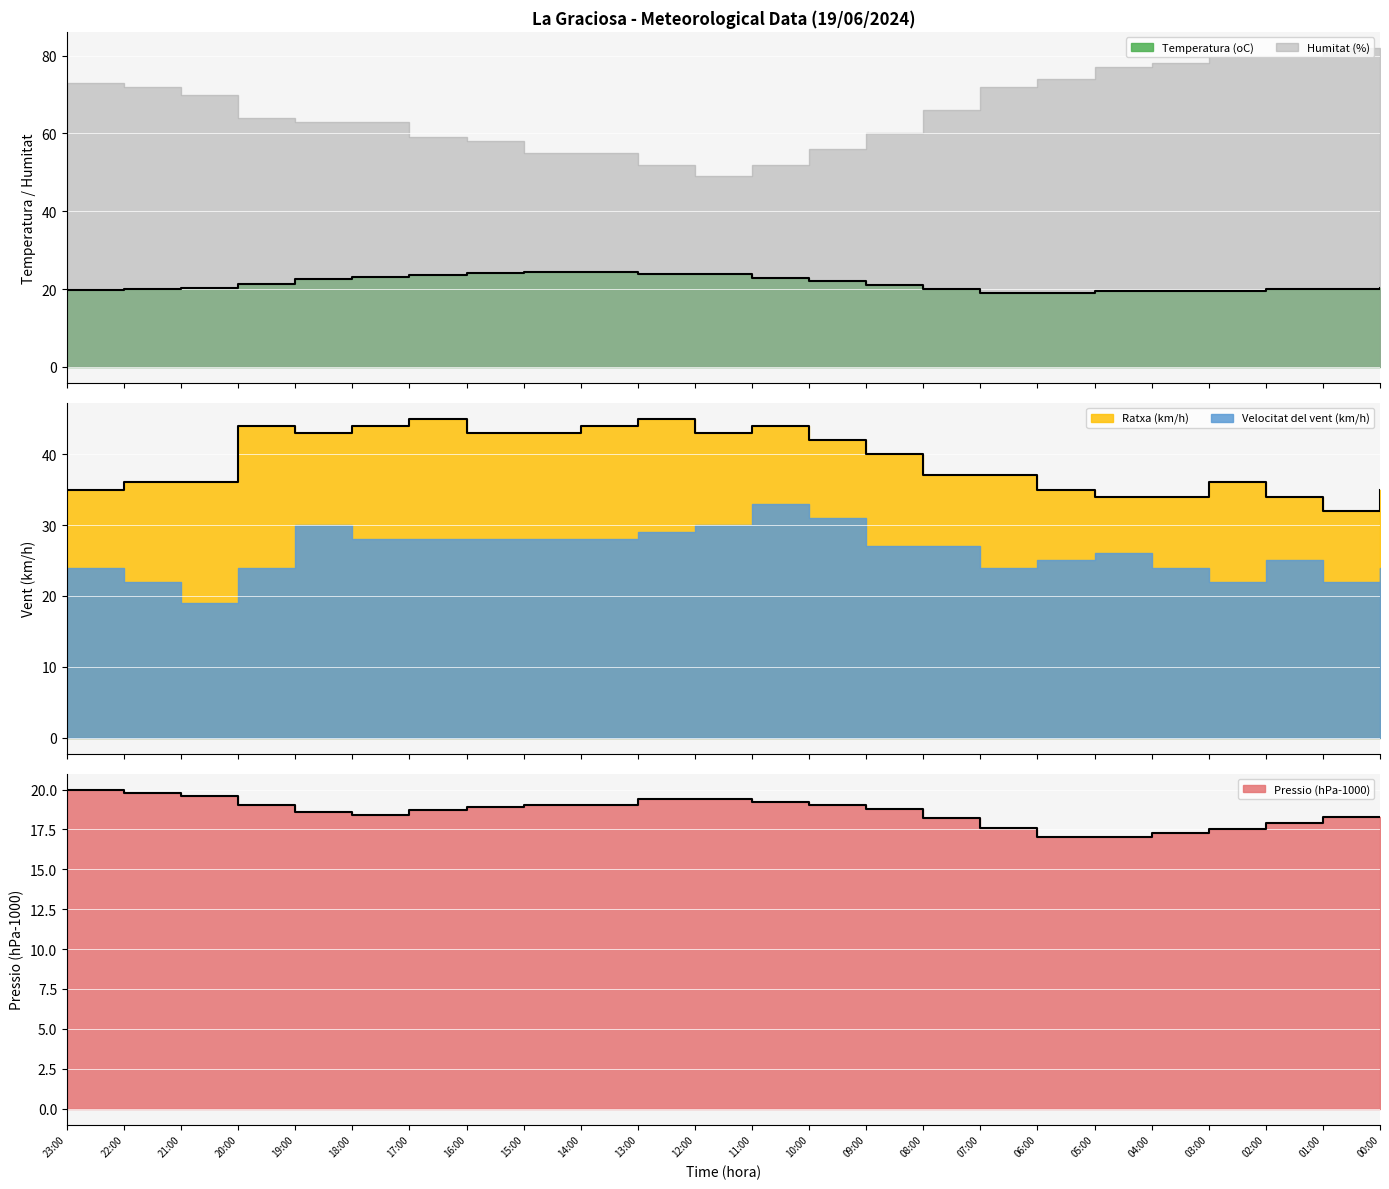

What is the highest value of the Pressio (hPa-1000) series?

20.0